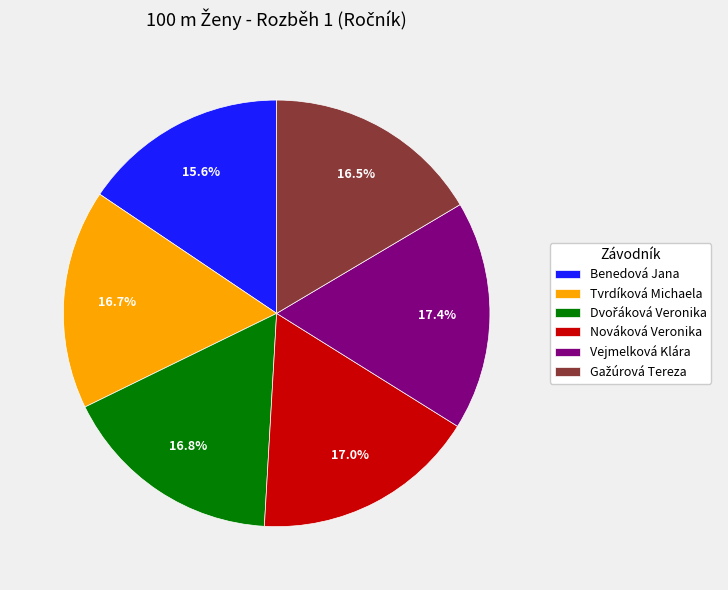

Approximately how many times larger is the value at Benedová Jana compared to Nováková Veronika?

0.9